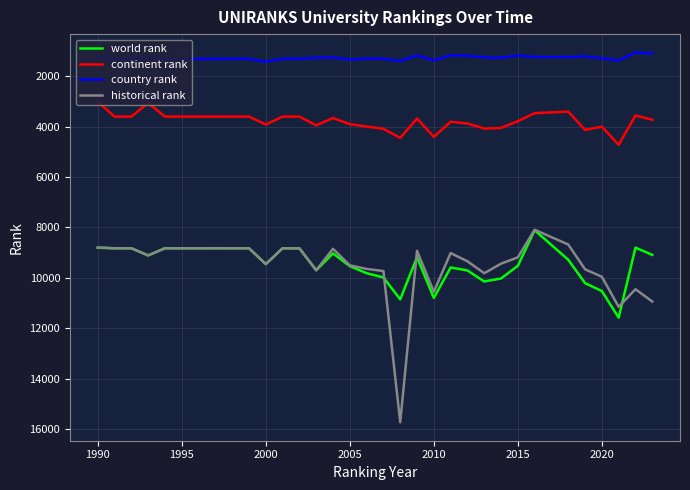

What is the smallest value displayed?

1057.0